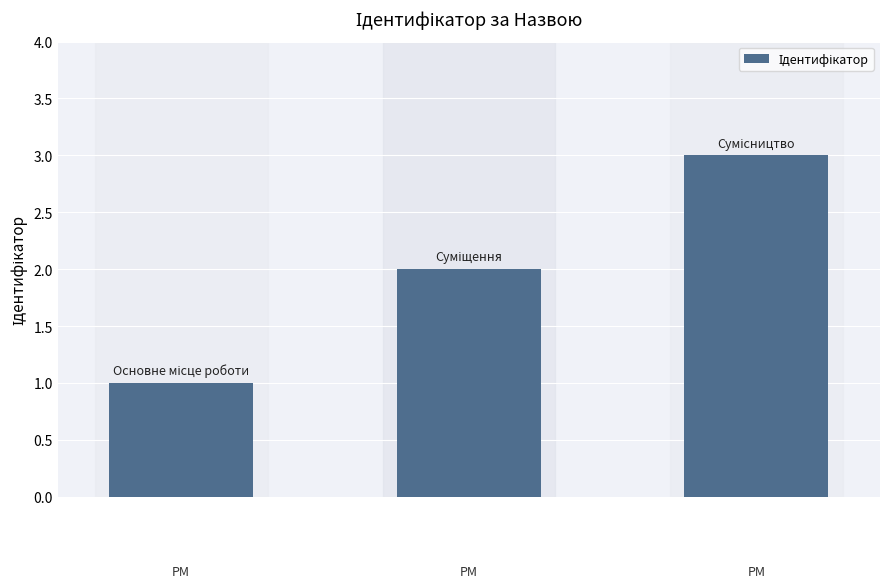

What is the sum of all values?

6